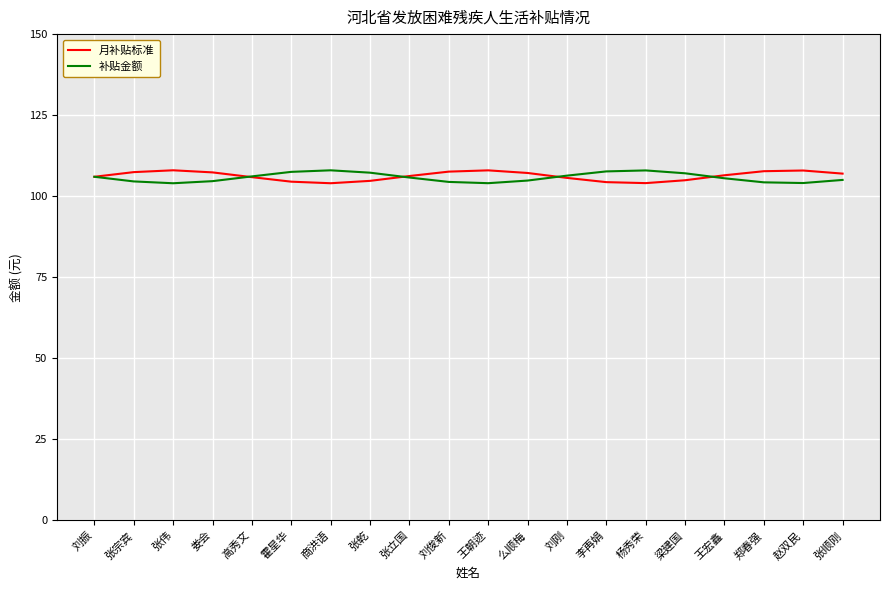

What are all the series names shown in the legend?

月补贴标准, 补贴金额